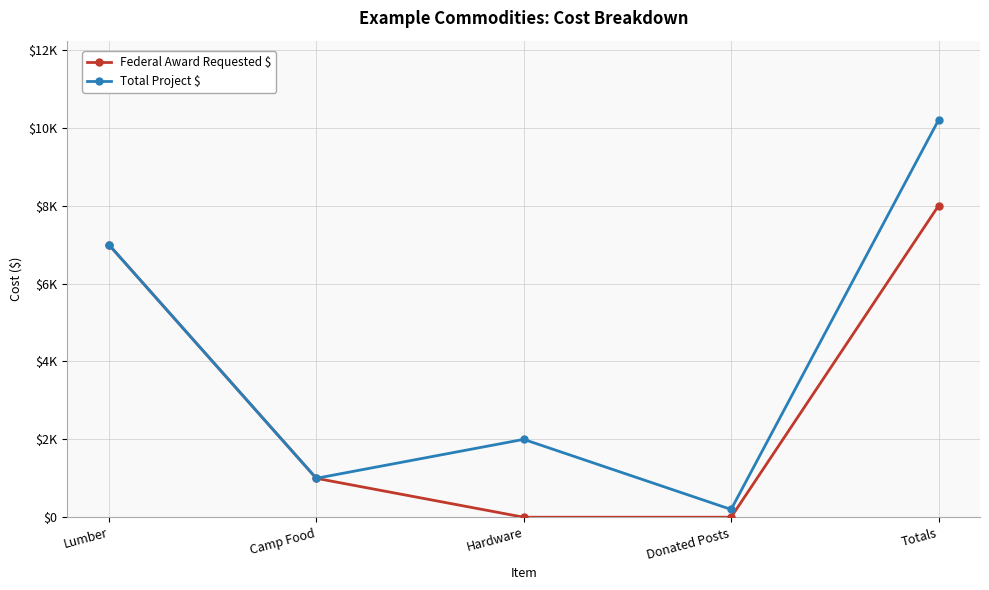

Does the chart have visible grid lines?

Yes